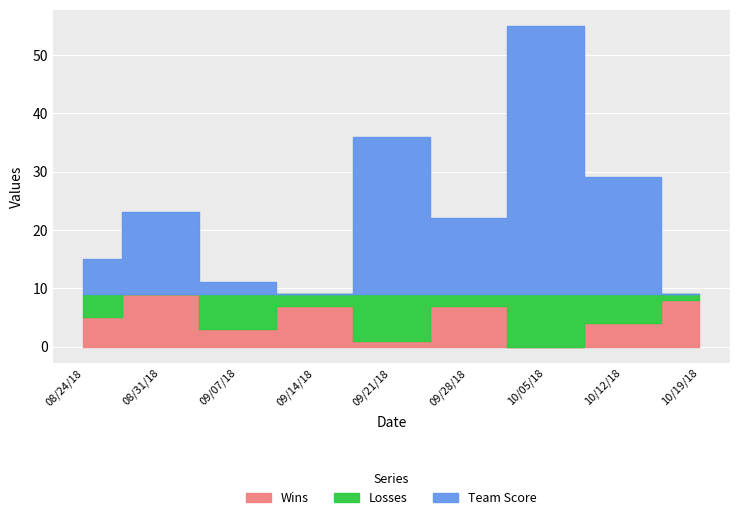

Reading left to right, extract all data points from this chart.

Wins: 08/24/18=5	08/31/18=9	09/07/18=3	09/14/18=7	09/21/18=1	09/28/18=7	10/05/18=0	10/12/18=4	10/19/18=8
Losses: 08/24/18=4	08/31/18=0	09/07/18=6	09/14/18=2	09/21/18=8	09/28/18=2	10/05/18=9	10/12/18=5	10/19/18=1
Team Score: 08/24/18=6	08/31/18=14	09/07/18=2	09/14/18=0	09/21/18=27	09/28/18=13	10/05/18=46	10/12/18=20	10/19/18=0